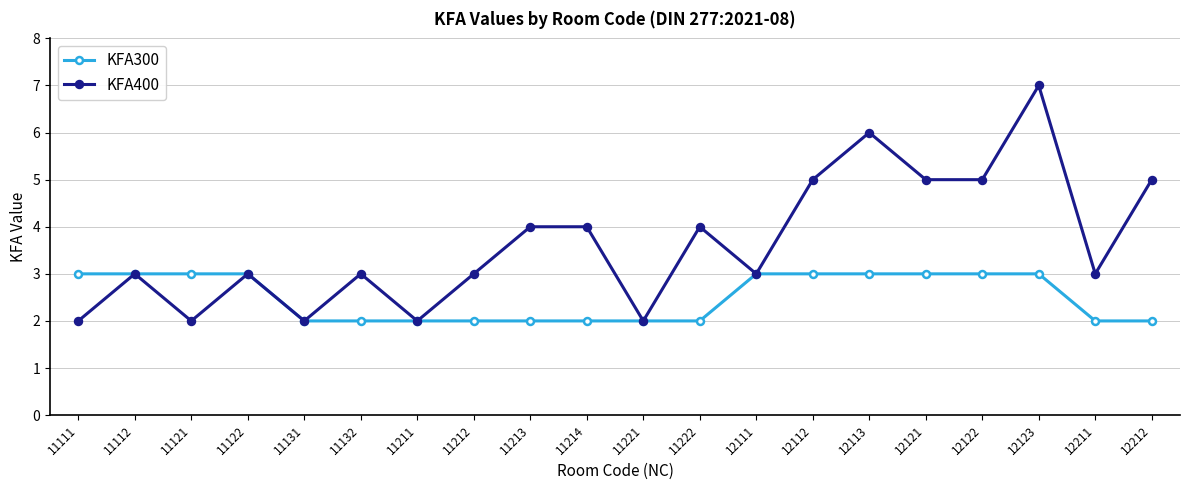

Is the value of KFA300 at 12121 greater than the value of KFA400 at 12121?

No